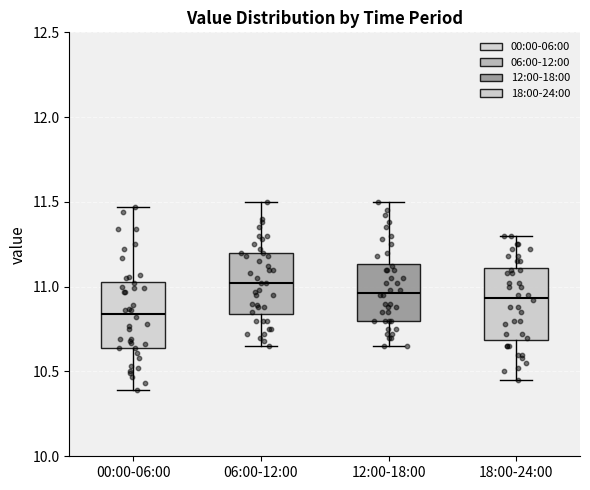

Reading left to right, read every box against the y-axis: the position of its median line, the range the box covers, and the ends of its whiskers. The values are not printed on the chart, so give them approximately, as read against the axis.

00:00-06:00: median 10.85, box 10.65 to 11.05, whiskers 10.40 to 11.45
06:00-12:00: median 11.00, box 10.85 to 11.20, whiskers 10.65 to 11.50
12:00-18:00: median 10.95, box 10.80 to 11.15, whiskers 10.65 to 11.50
18:00-24:00: median 10.95, box 10.70 to 11.10, whiskers 10.45 to 11.30